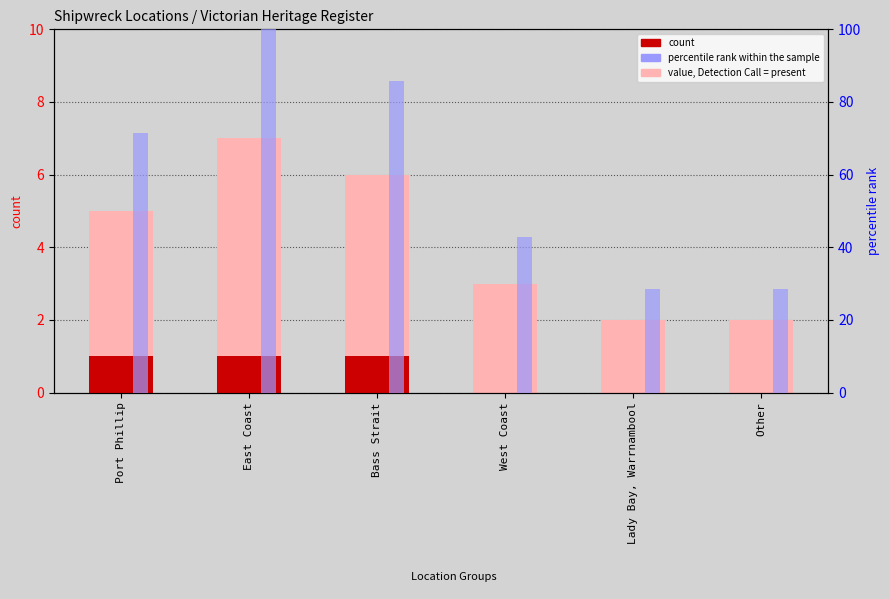

Which series changed the most between Bass Strait and Lady Bay, Warrnambool?

percentile rank within the sample